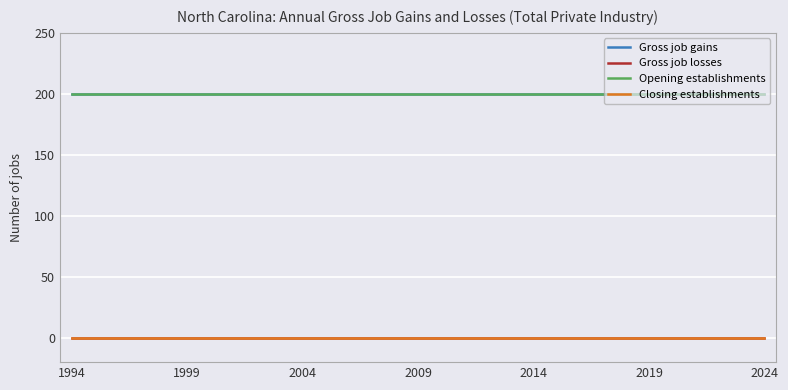

Which category has the highest value across all series?

1994